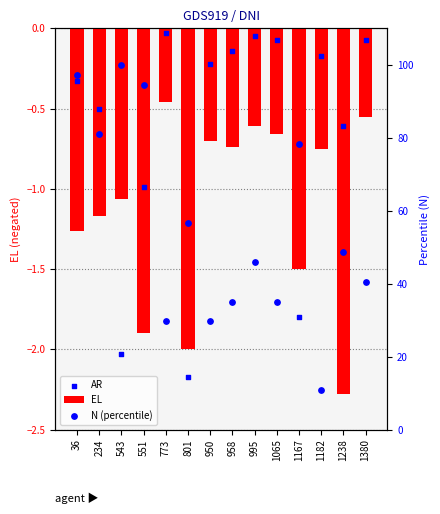

Which series has the widest spread of Y values?

N (percentile)